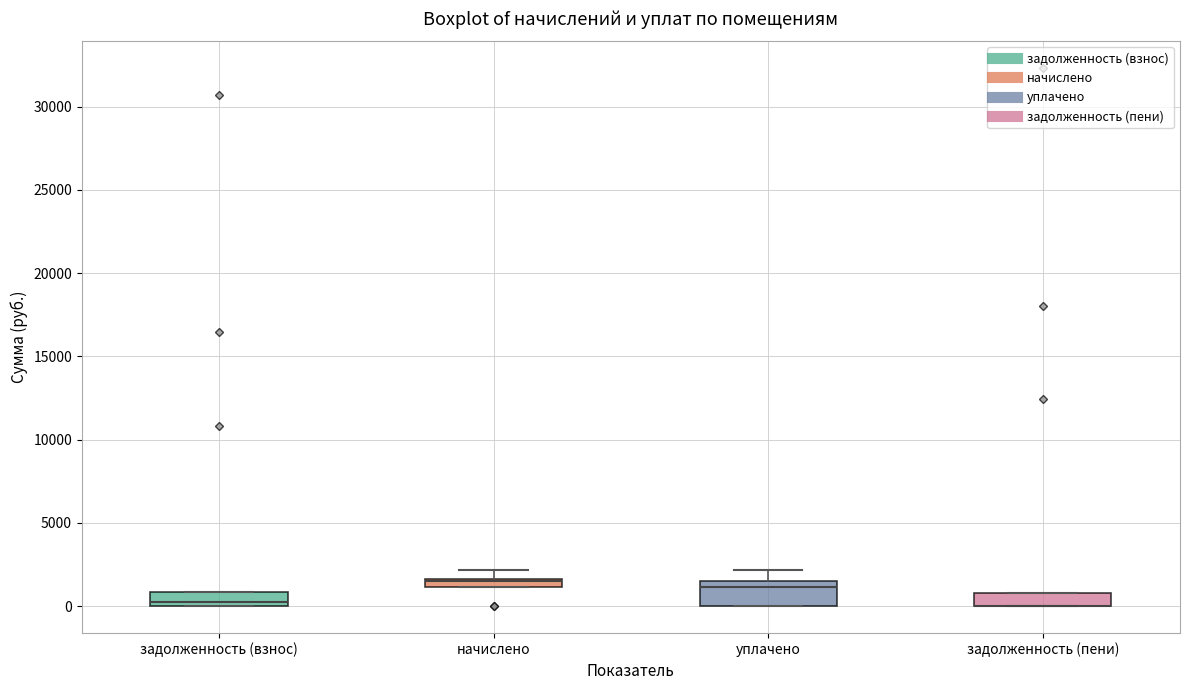

Where does the median line of the box for уплачено sit on the y-axis? The values are not printed on the chart, so give them approximately, as read against the axis.

1000